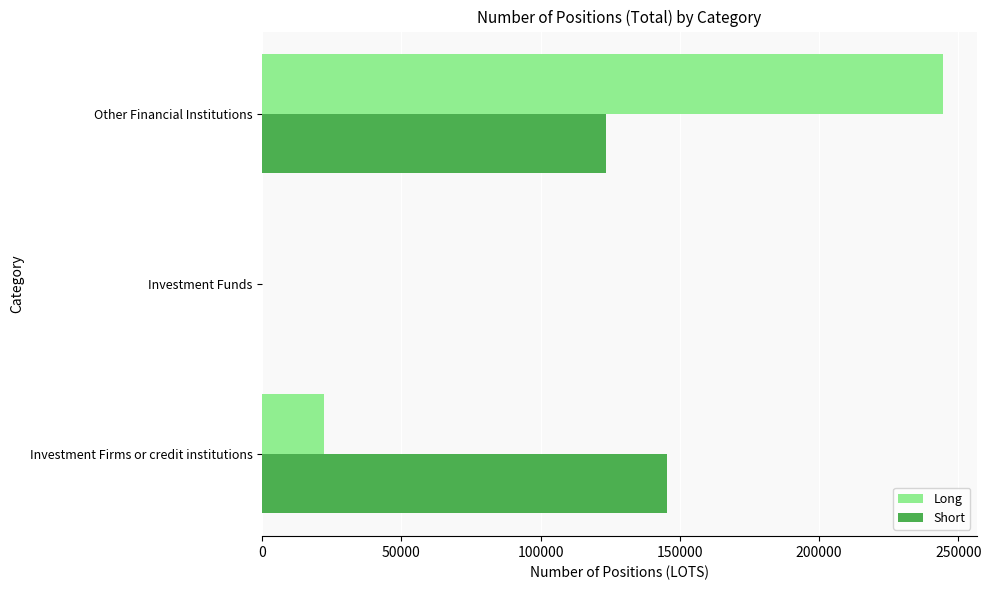

At which category is the sum across all series the highest?

Other Financial Institutions